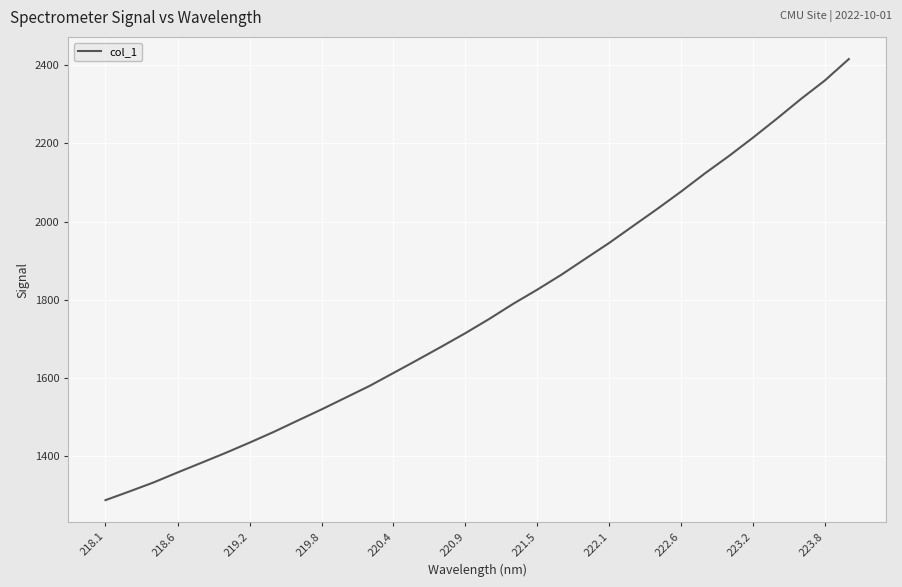

What is the difference between the maximum and second lowest values?

1105.6